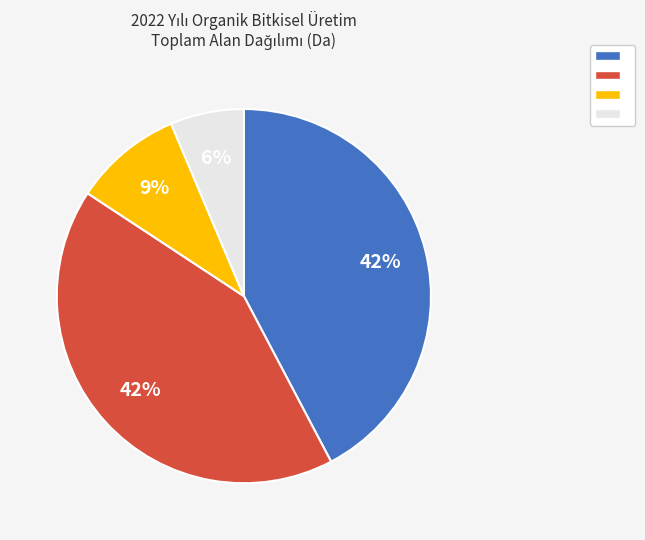

To the nearest percent, what is the difference between the largest and smallest slice percentages?

36%